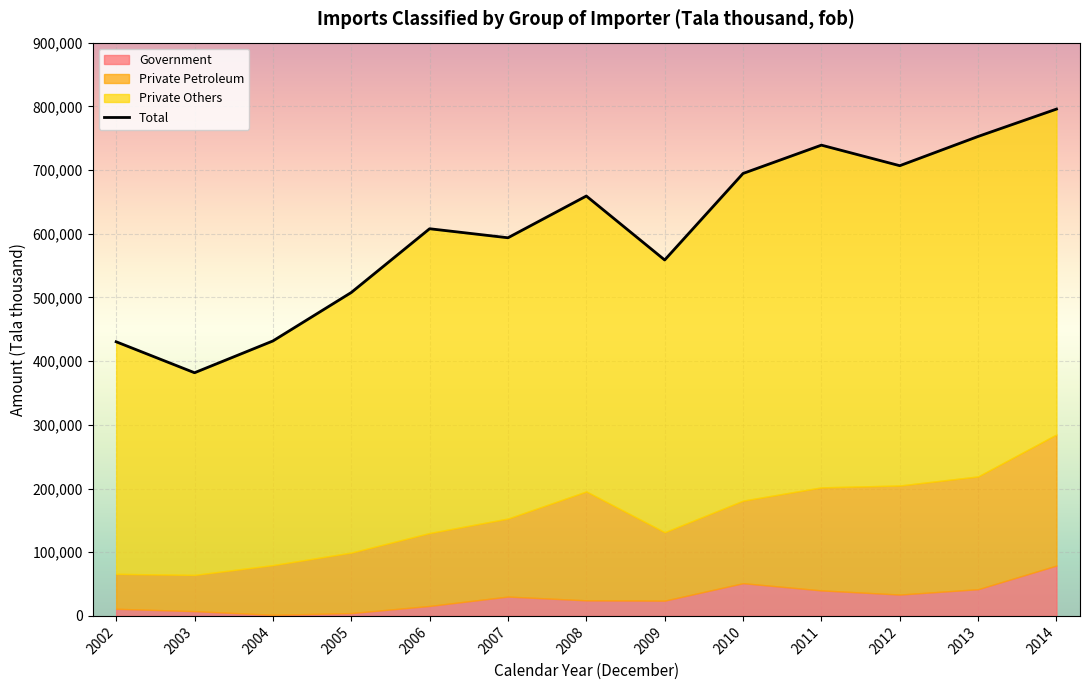

What is the maximum value shown in the chart?

795659.3